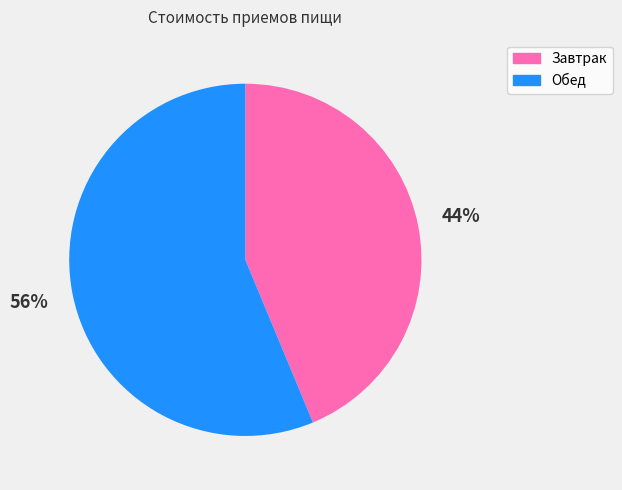

How many slices are in this pie chart?

2